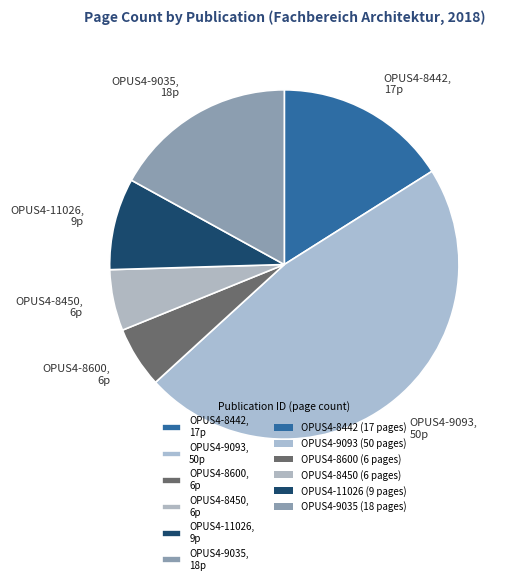

Does OPUS4-9035 represent more than half of the total?

No